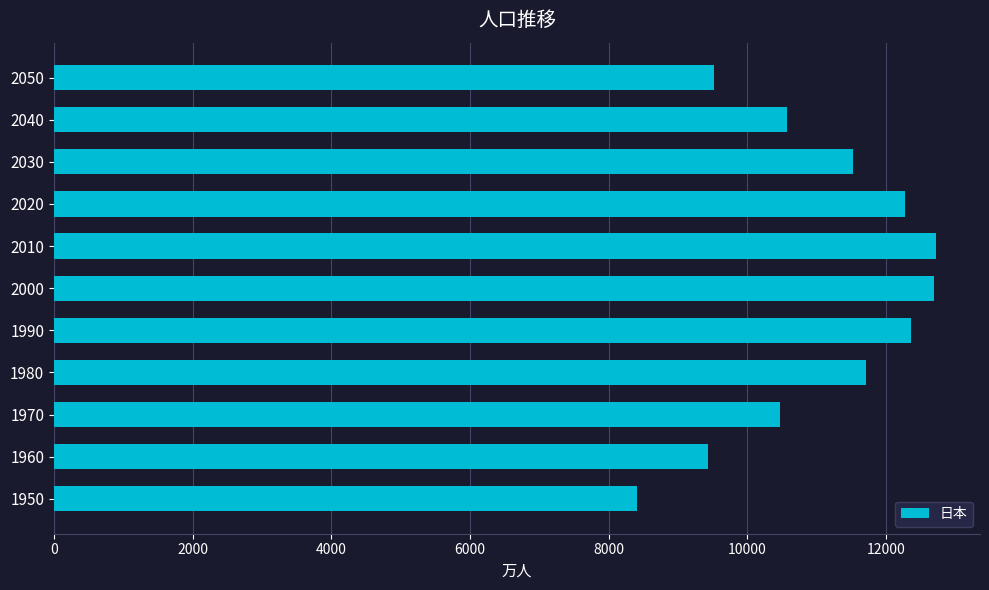

The value at 1980 is 17150.5. True or false?

False